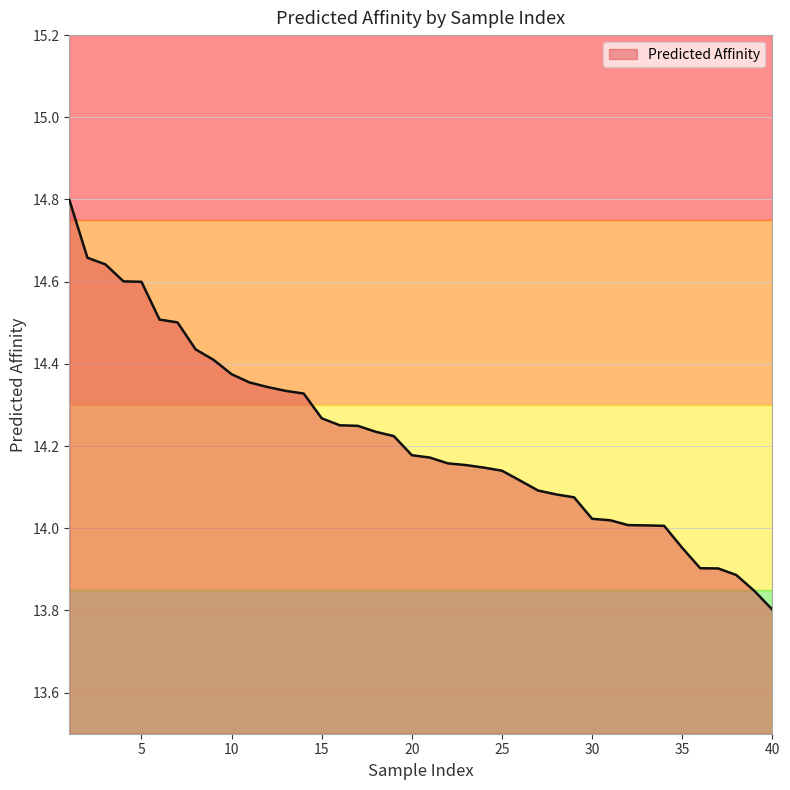

What is the difference between the second highest and minimum values?

0.9